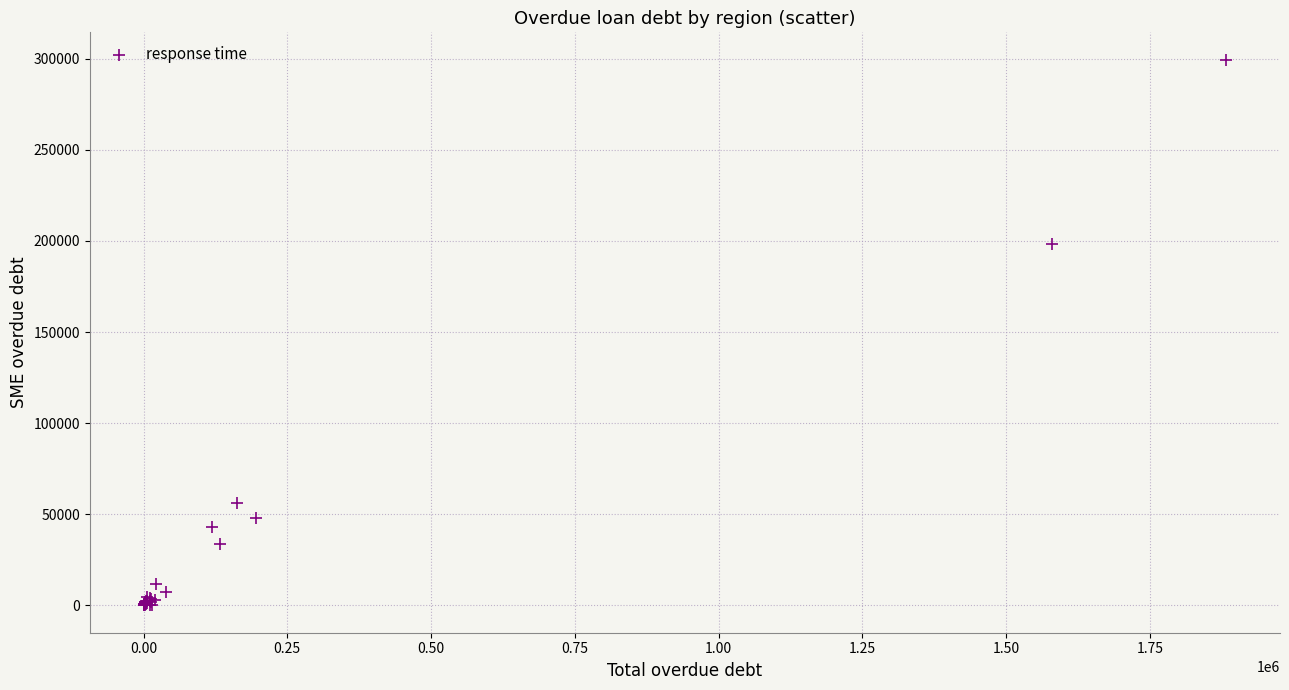

What Y value in the scatter plot is closest to 149741?

198044